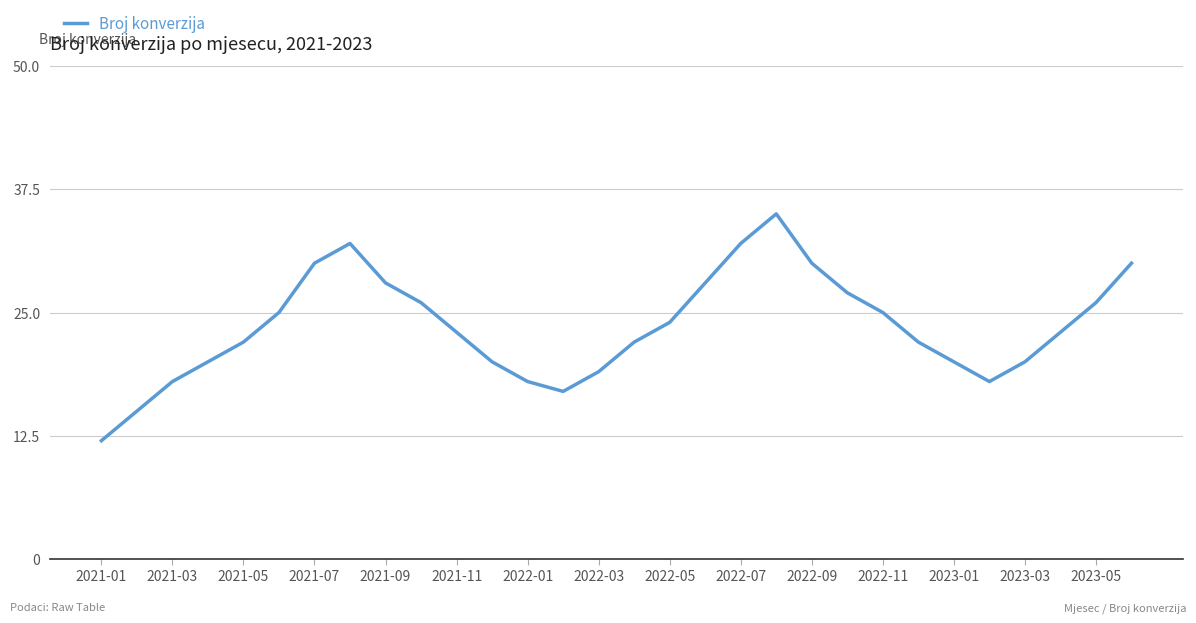

Does the chart have visible grid lines?

Yes